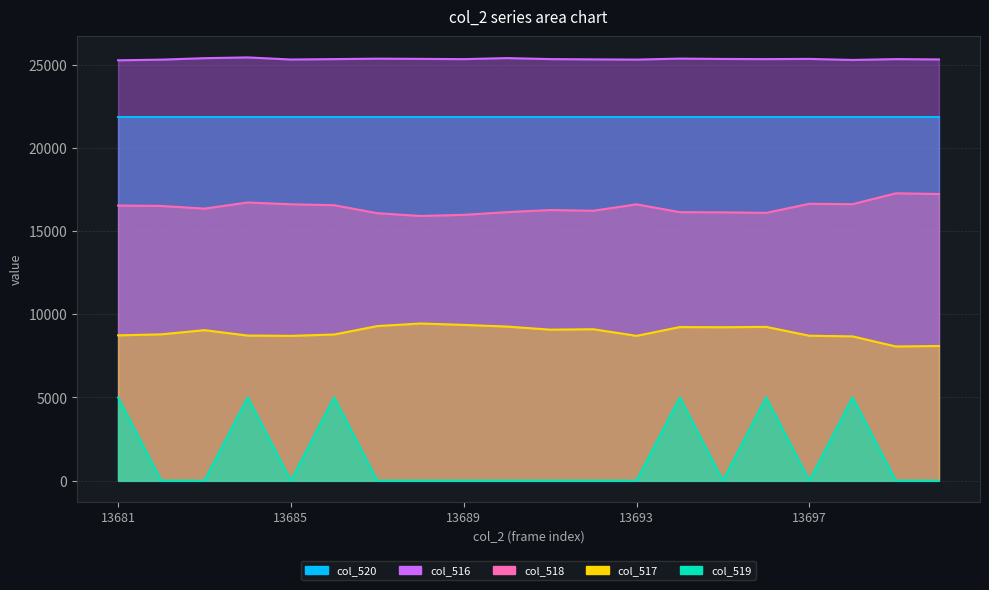

Is it true that col_517 equals 4437 at 13688?

False